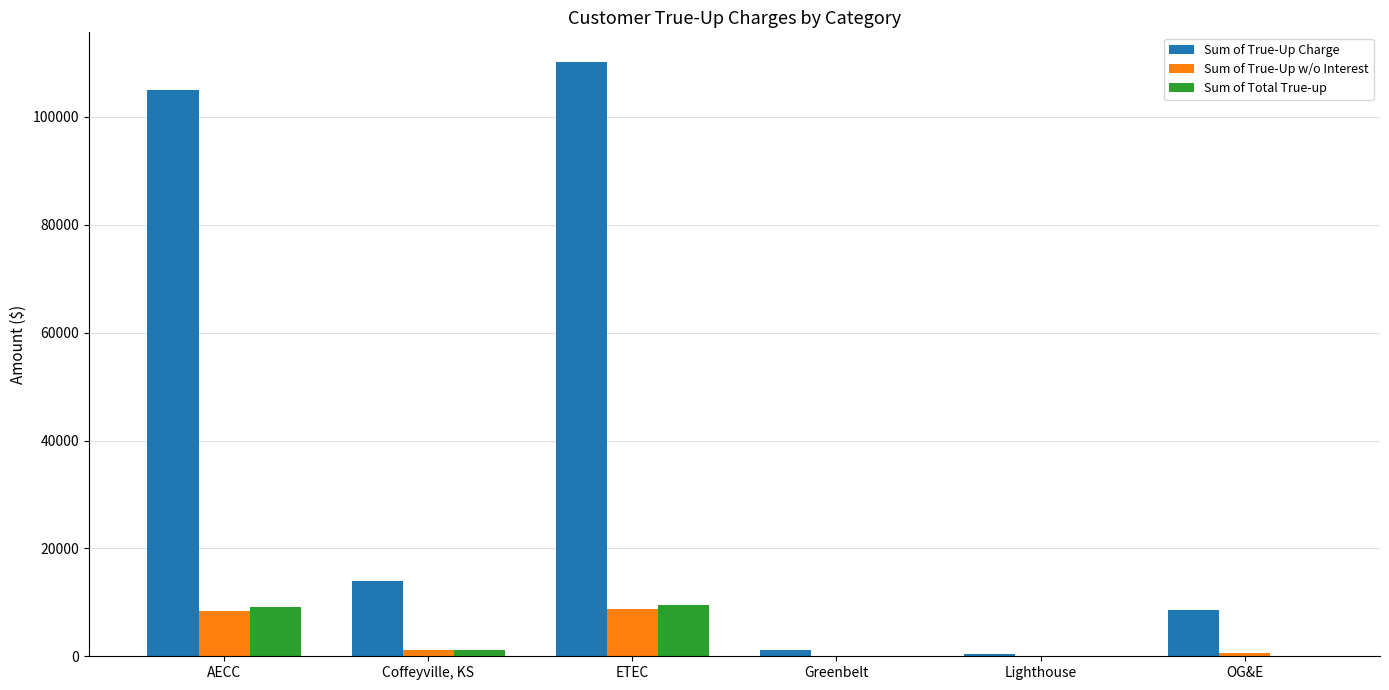

Which category has the highest value across all series?

ETEC